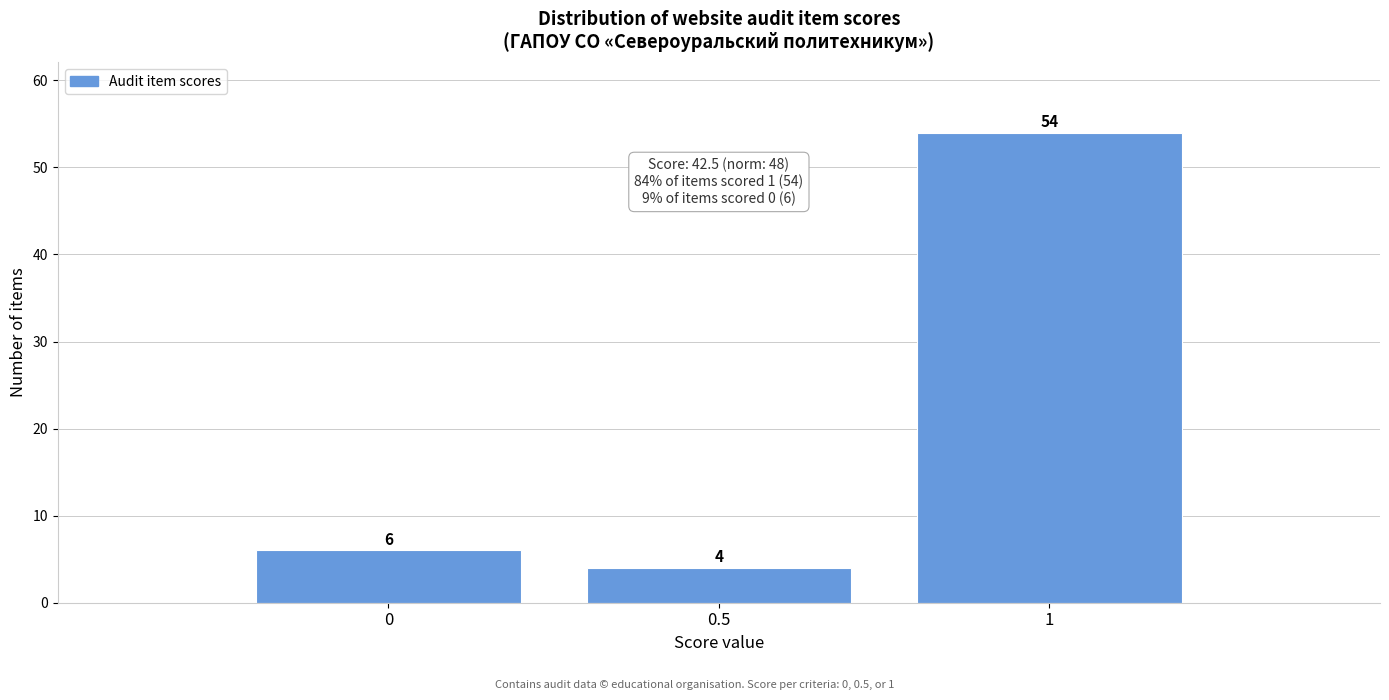

Reading left to right, list every bar in this chart as the range it spans on the x-axis followed by its height.

-0.25 to 0.25: 6
0.25 to 0.75: 4
0.75 to 1.25: 54